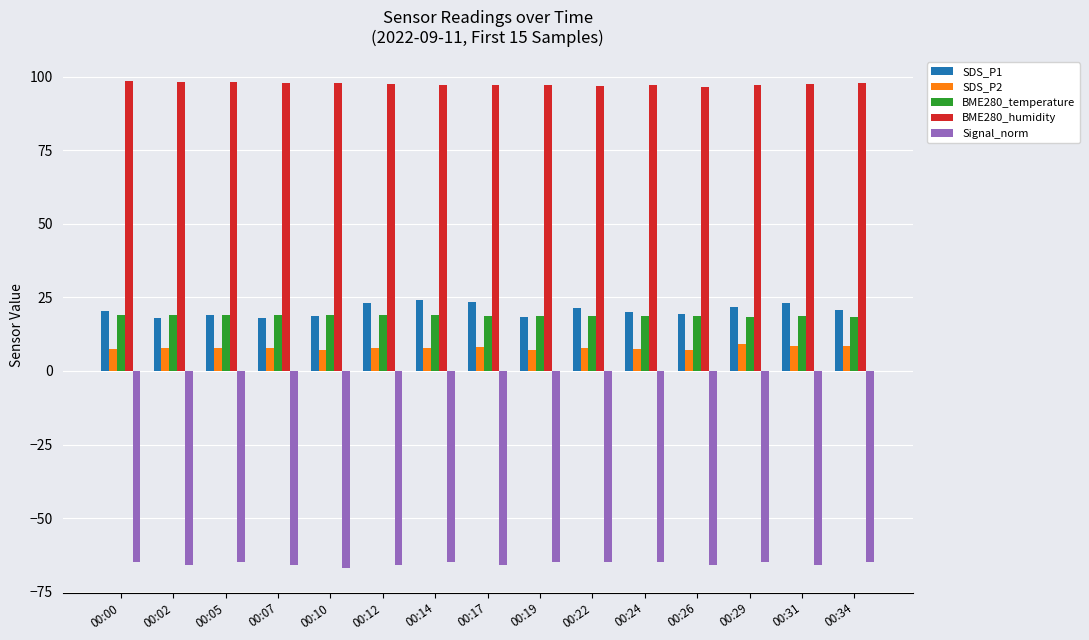

What is the difference between the highest and lowest values at 00:17?

163.3